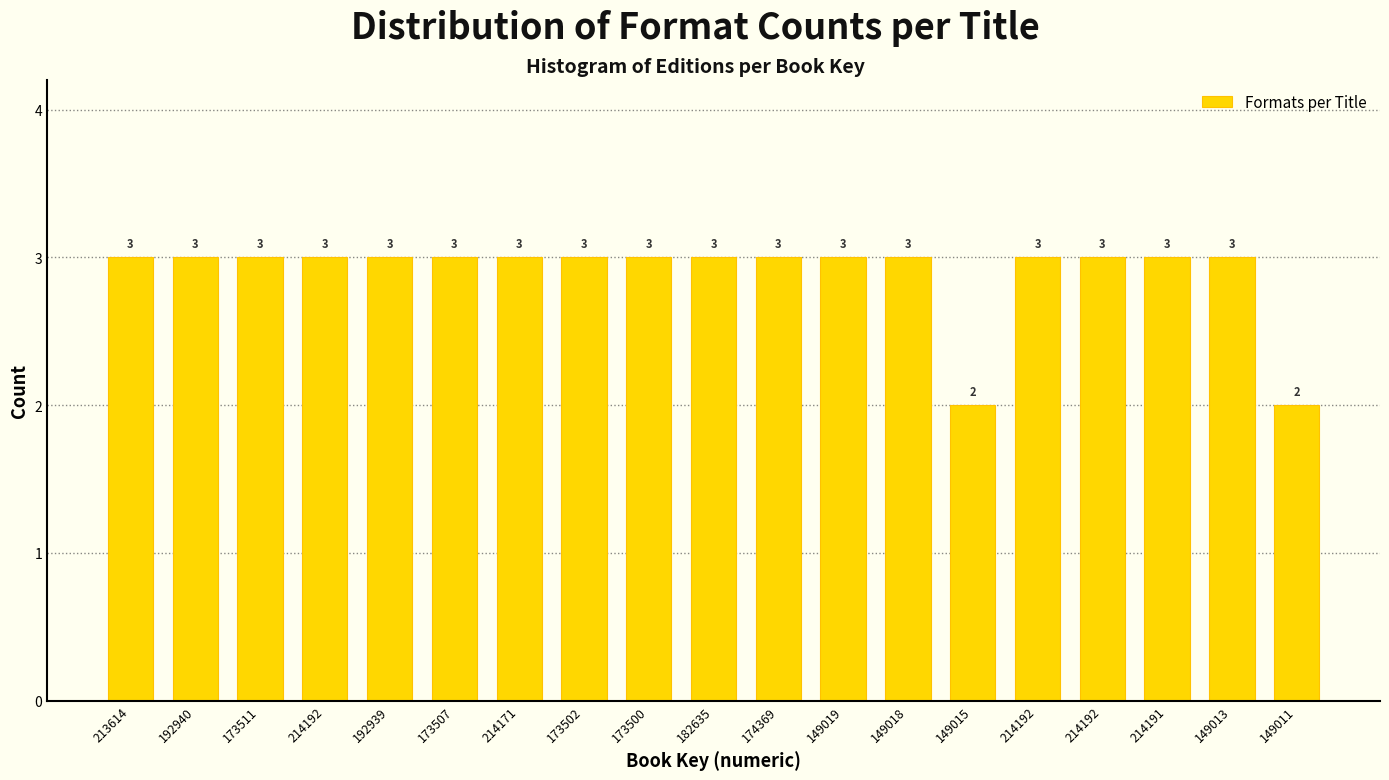

How many values are below 3?

2